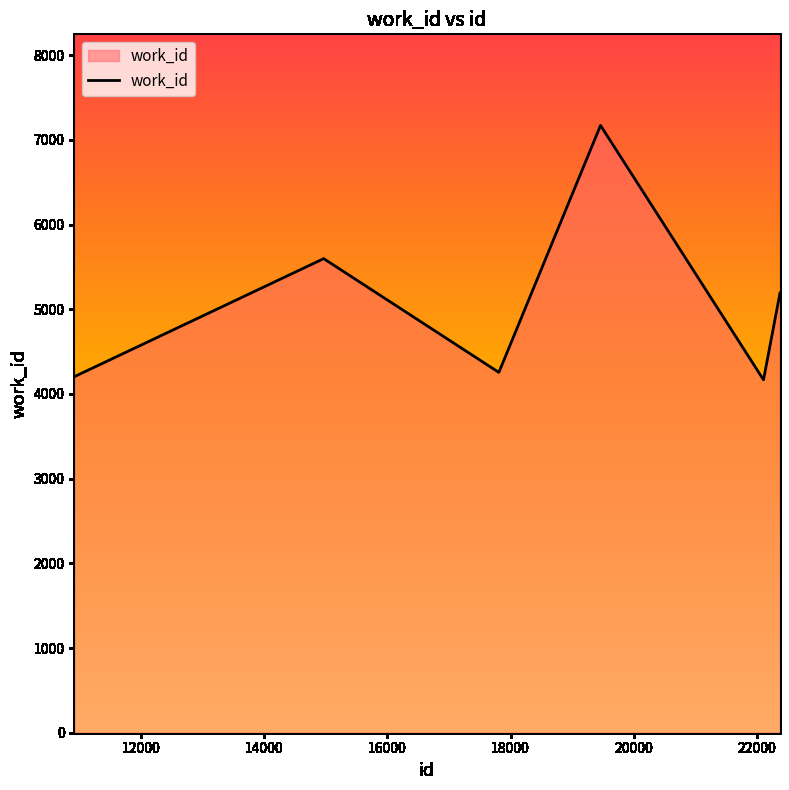

What is the average value?

4978